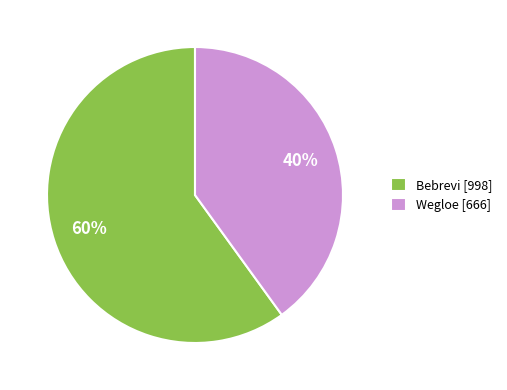

What is the majority slice?

Bebrevi